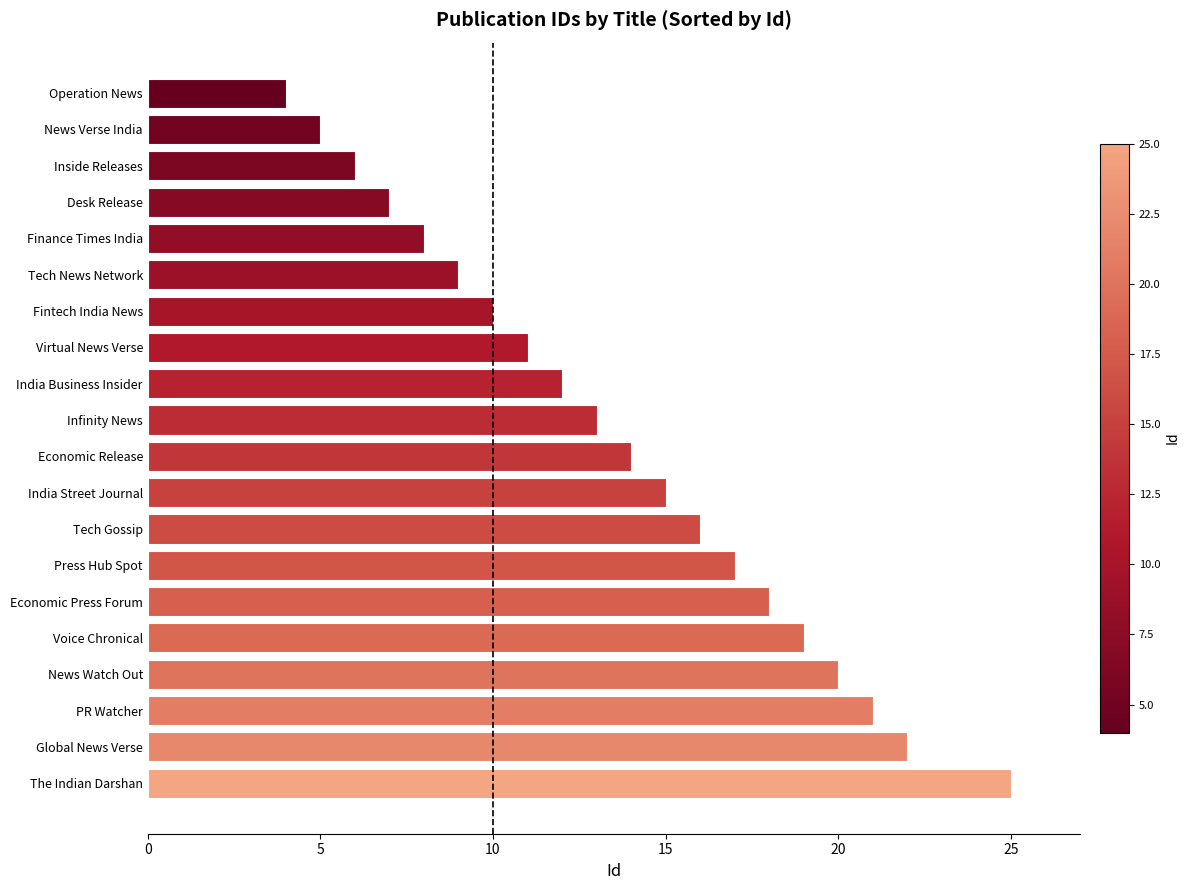

How many data points are less than 14?

10